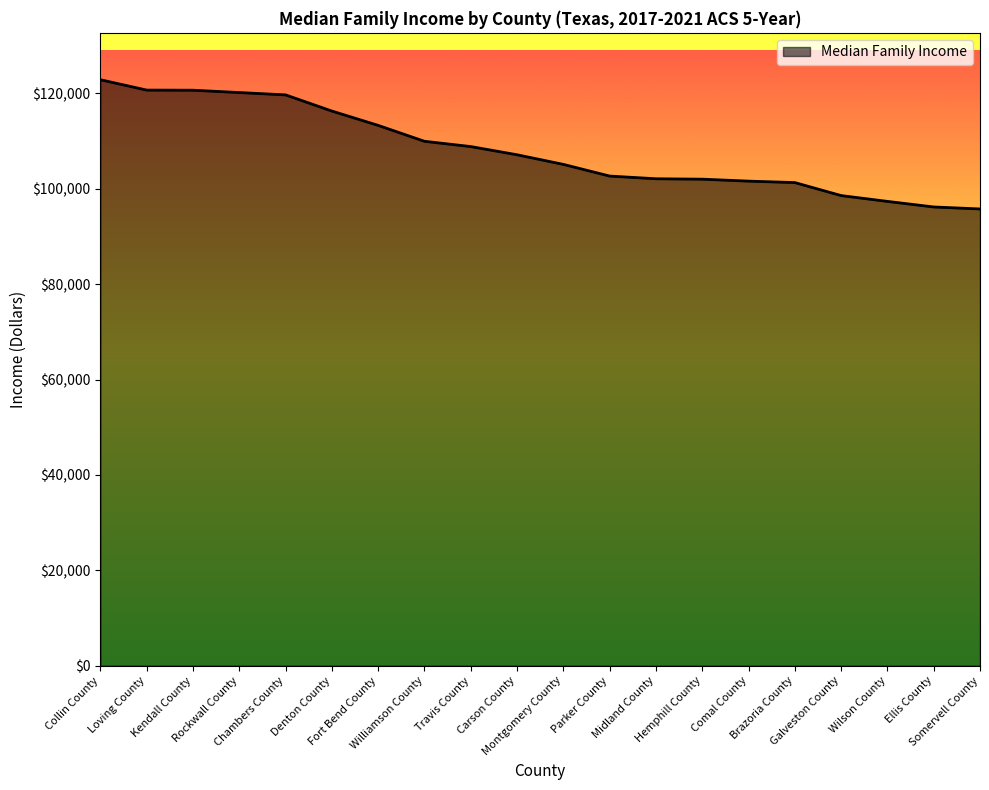

What is the difference between the maximum and minimum values?

27099